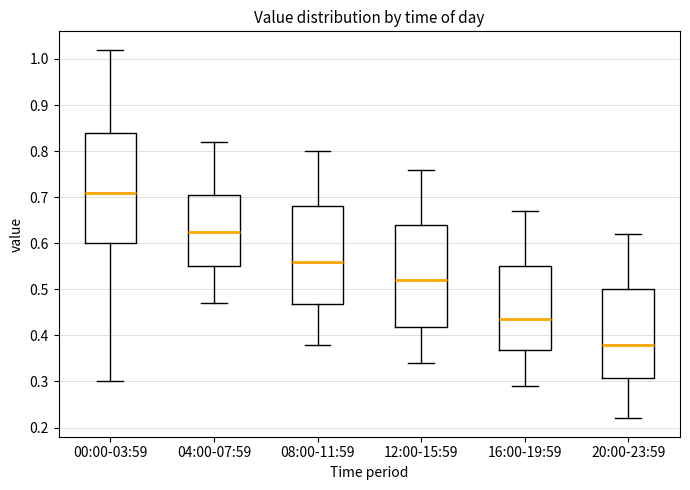

Comparing the boxes themselves (not the whiskers), which one is the tallest?

00:00-03:59